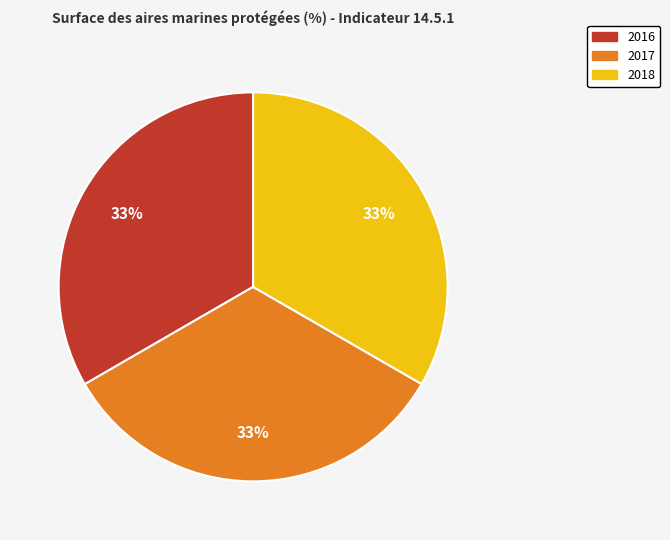

To the nearest percent, what portion does 2018 represent?

33%